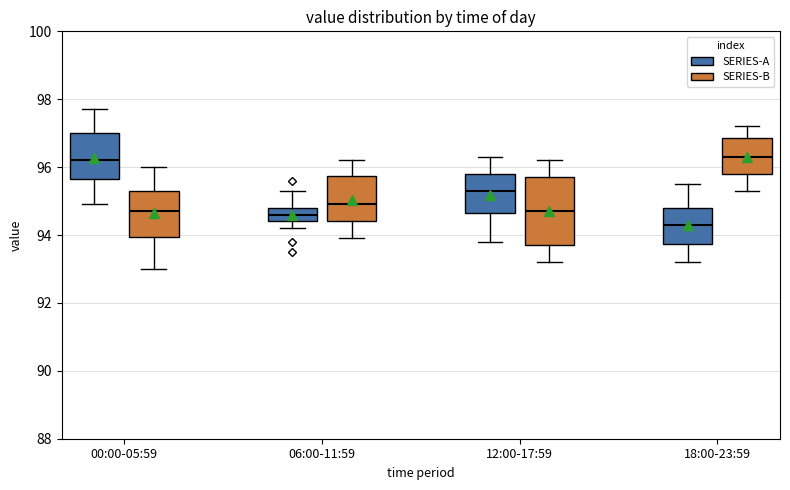

Comparing the boxes themselves (not the whiskers), which one is the tallest?

12:00-17:59 (SERIES-B)